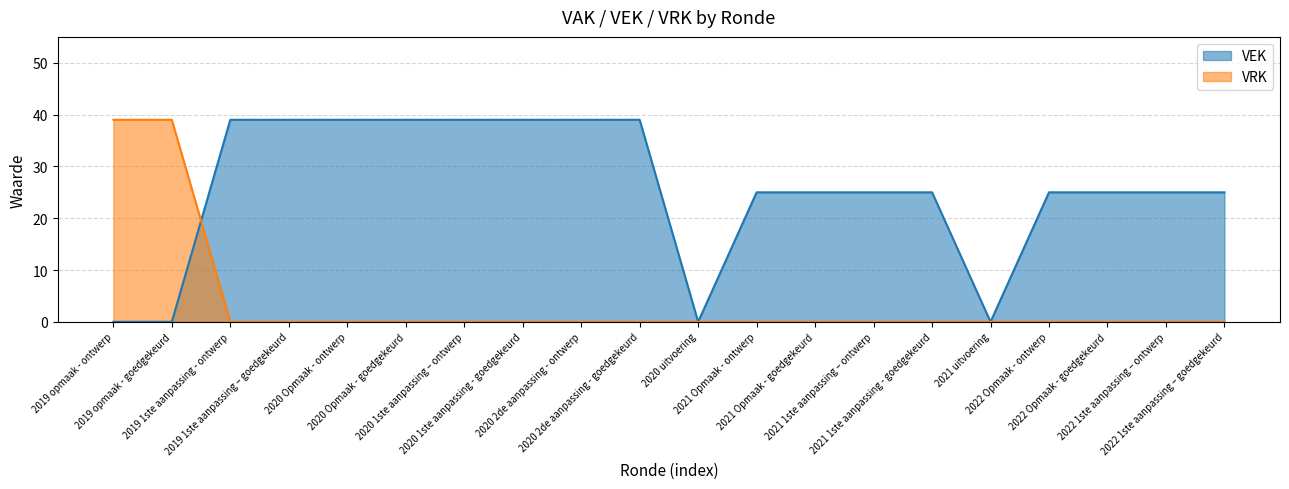

Does the chart display data point markers on the line(s)?

No